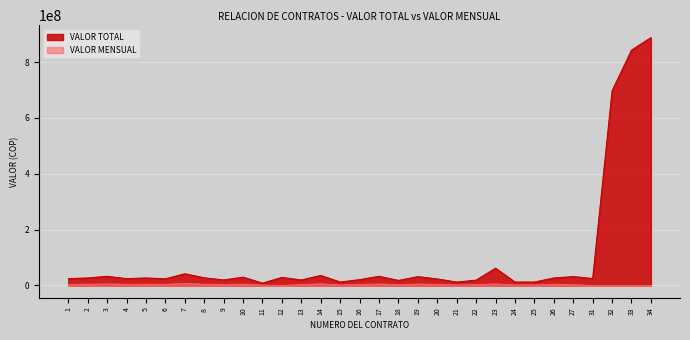

How many lines are shown in the chart?

2